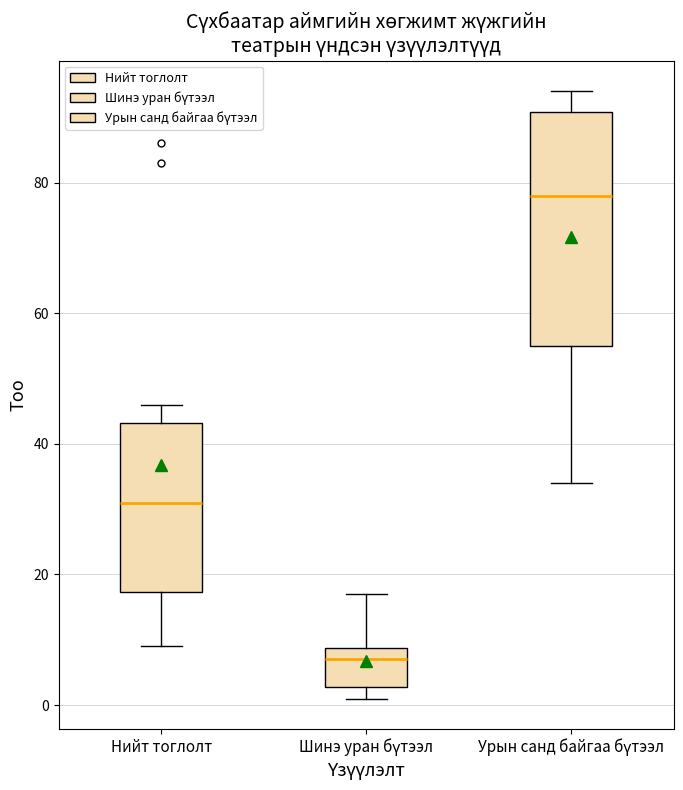

Comparing the boxes themselves (not the whiskers), which one is the tallest?

Урын санд байгаа бүтээл